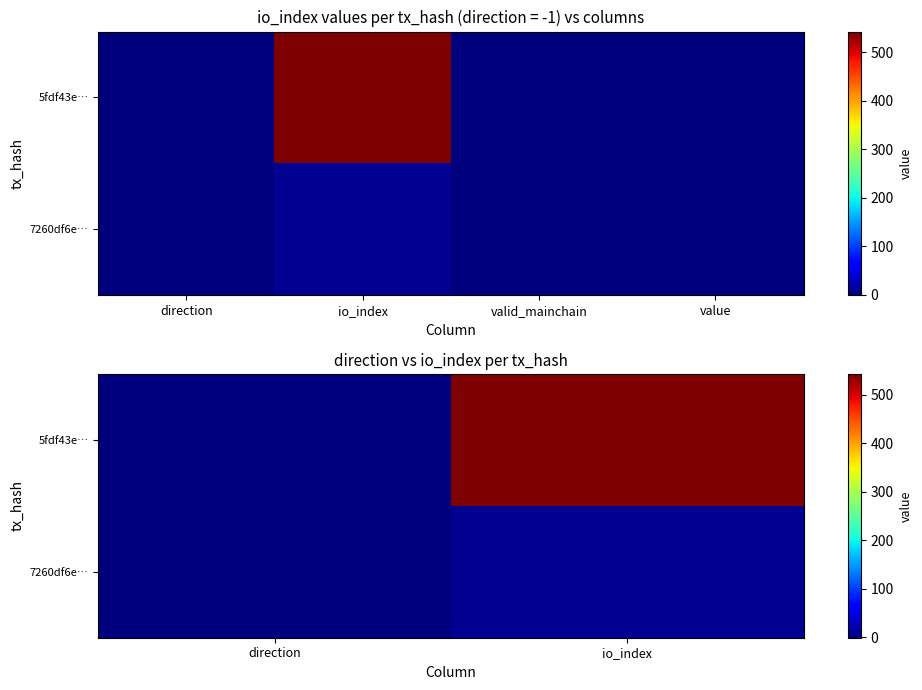

What is the difference between the 7260df6e… values at direction and io_index?

7